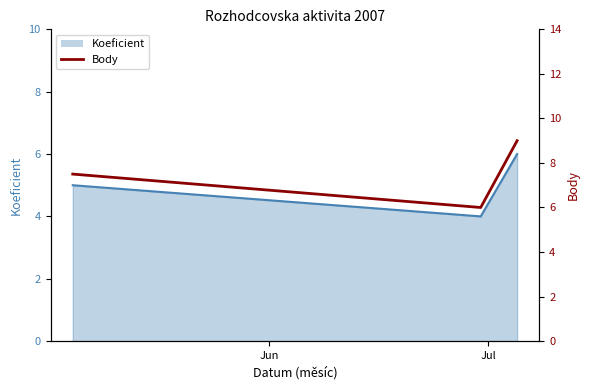

What is the greatest value displayed?

9.0